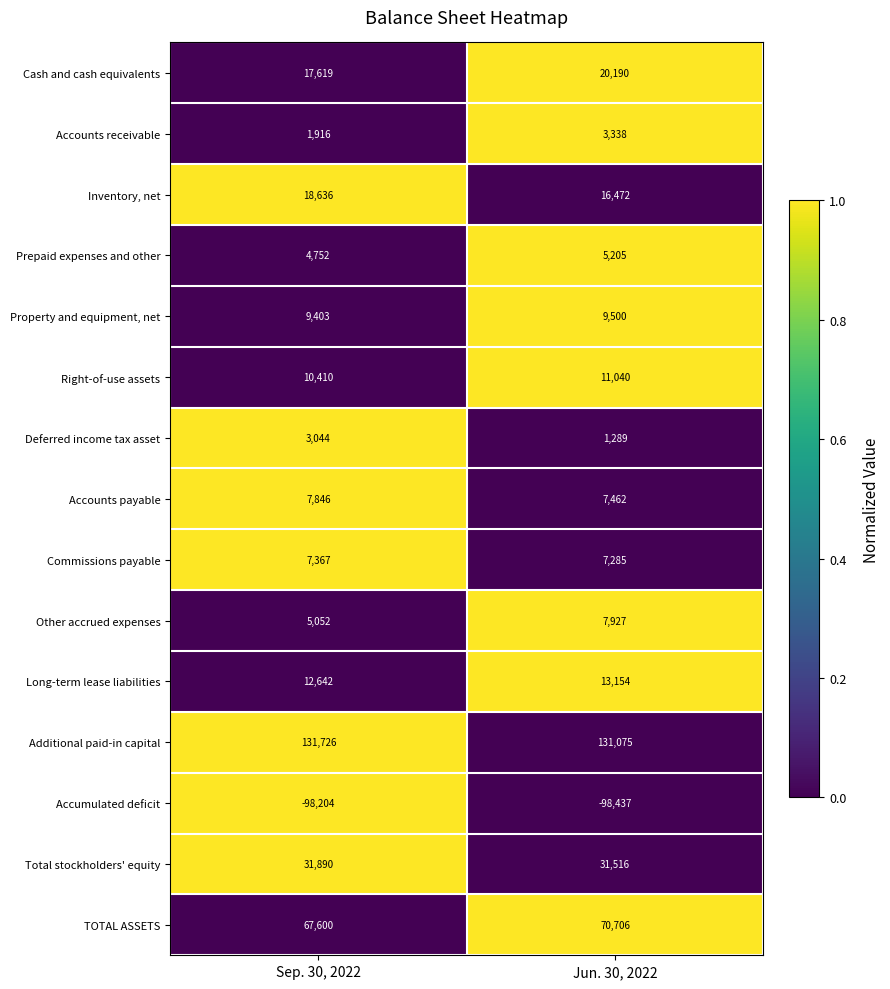

What is the sum of the Accounts payable values at Jun. 30, 2022 and Sep. 30, 2022?

15308